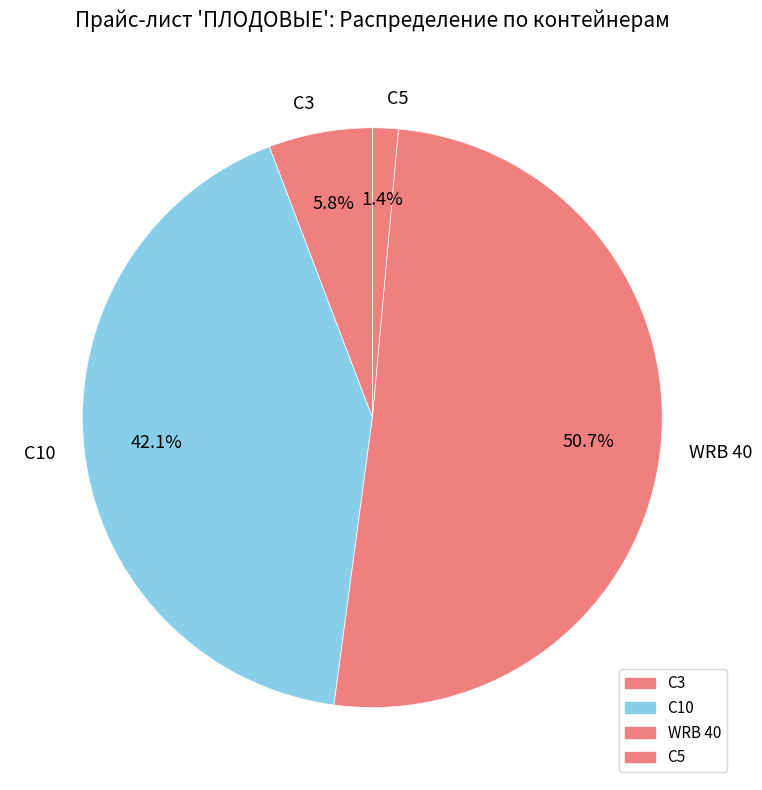

Is there any slice that represents more than half of the pie?

Yes